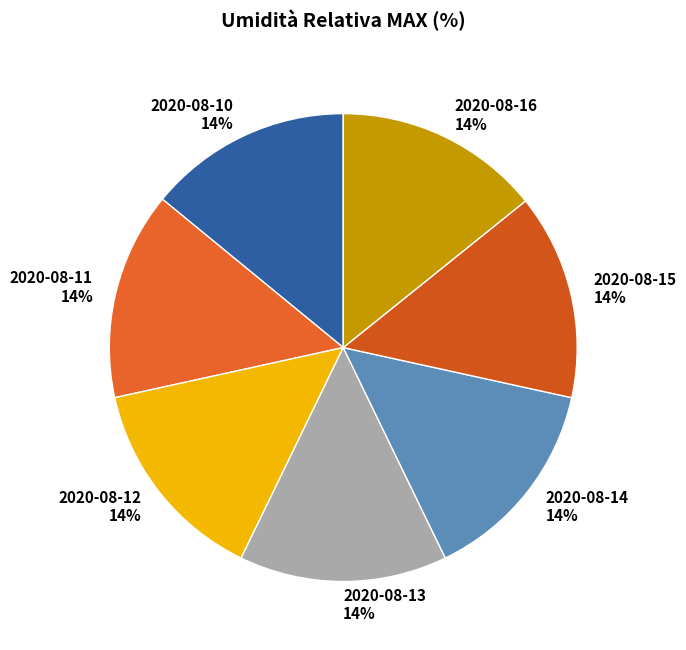

To the nearest percent, what percentage of the pie is 2020-08-13?

14%